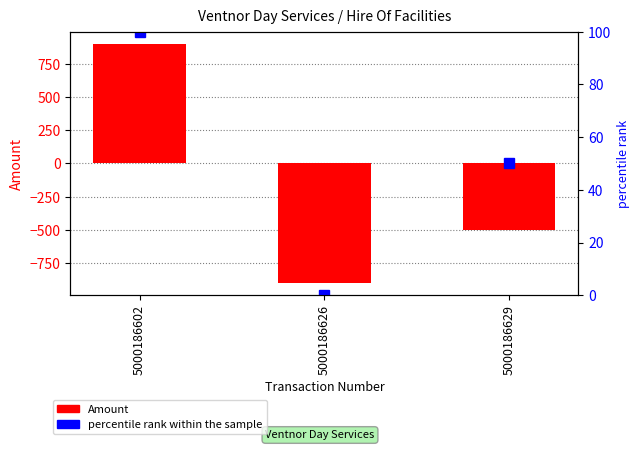

Between 5000186602 and 5000186629, which is larger?

5000186602